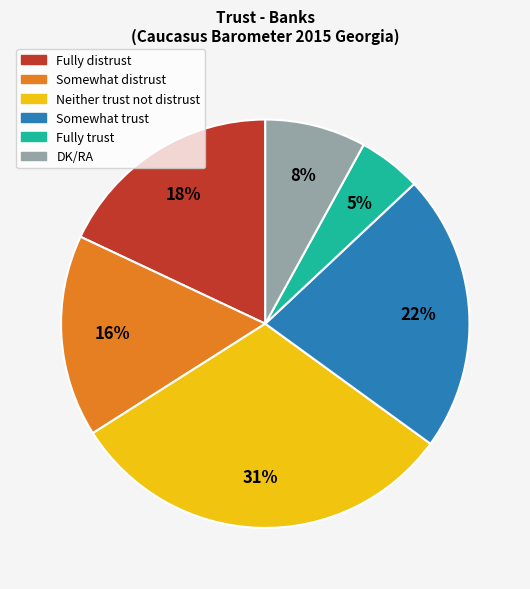

To the nearest percent, what portion does DK/RA represent?

8%